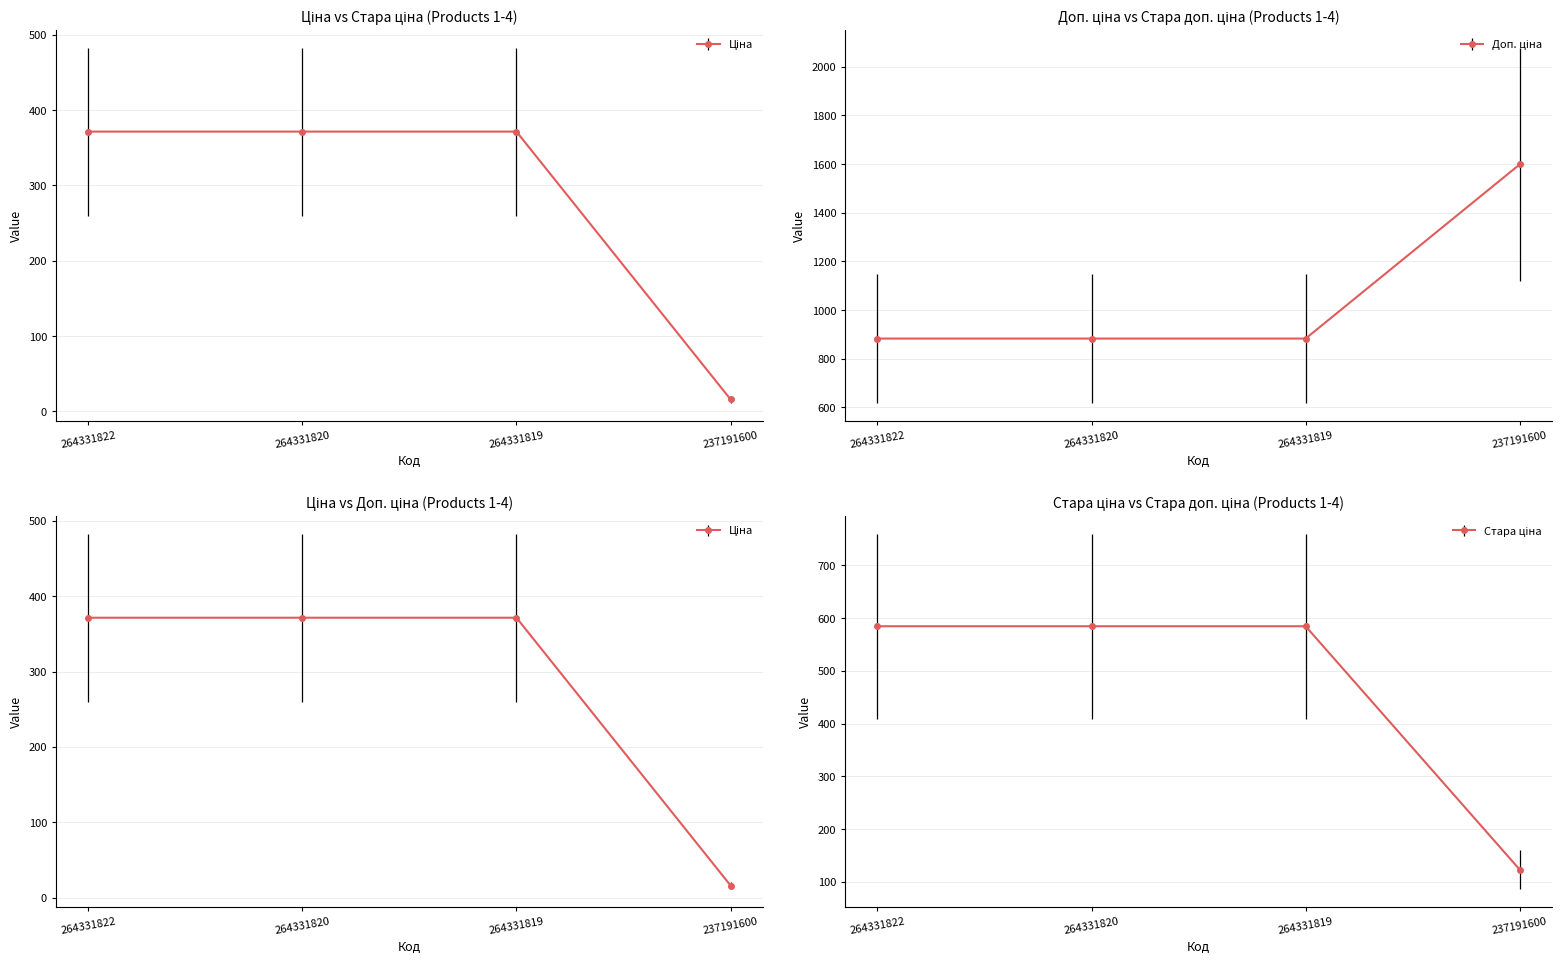

Does the chart display data point markers on the line(s)?

Yes